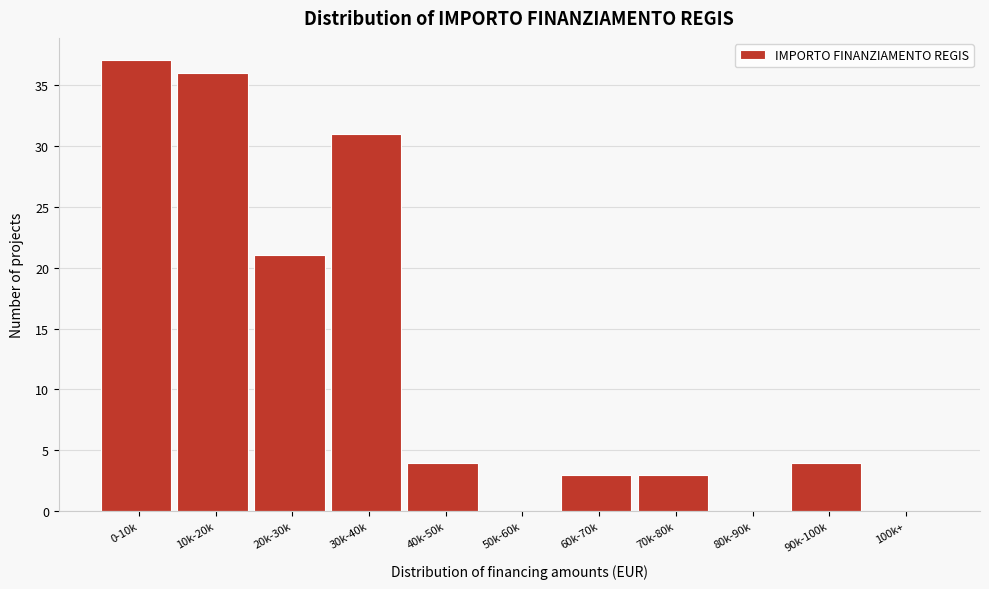

Reading left to right, transcribe all the data shown in this chart.

0-10k=37	10k-20k=36	20k-30k=21	30k-40k=31	40k-50k=4	50k-60k=0	60k-70k=3	70k-80k=3	80k-90k=0	90k-100k=4	100k+=0